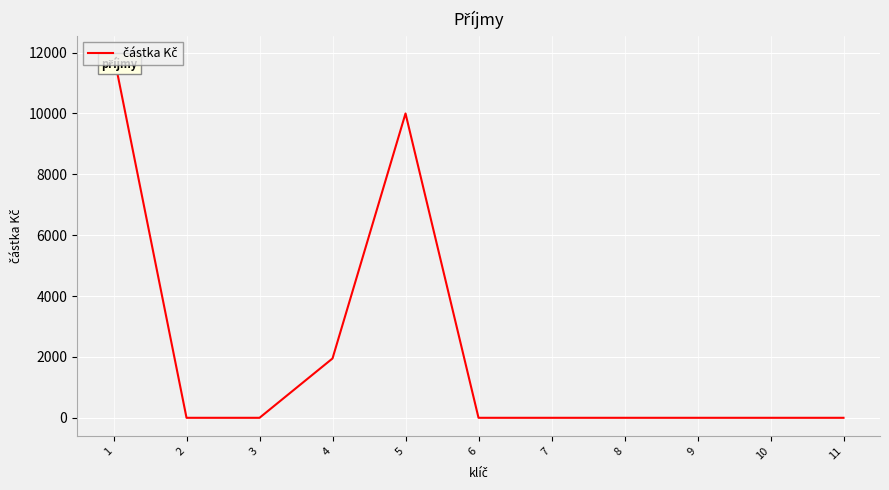

What is the difference between the maximum and second lowest values?

11950